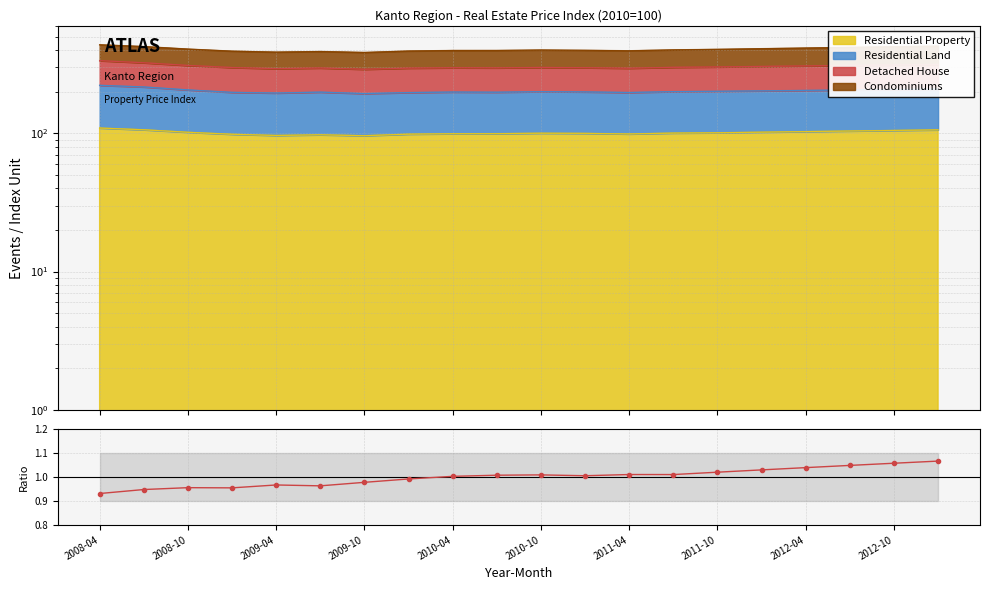

What is the smallest value displayed?

0.9